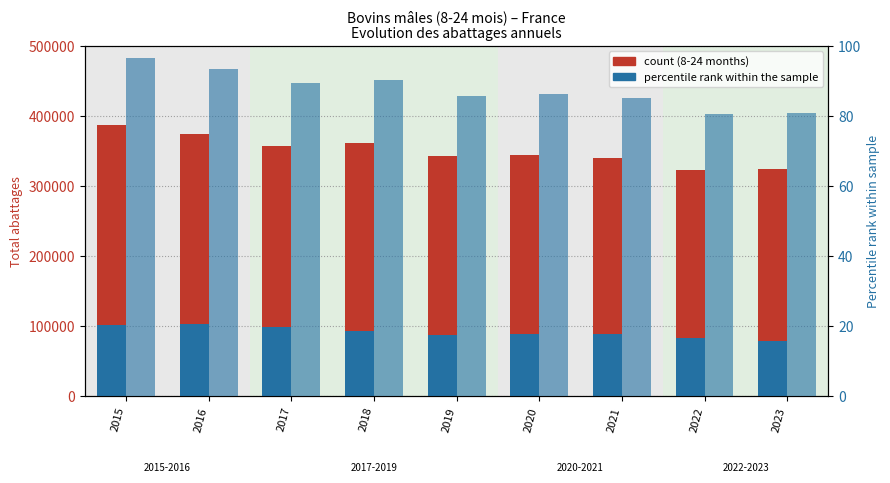

Reading left to right, extract all data points from this chart.

8-24 months (count): 386708.0	373690.0	357260.0	361016.0	342842.0	344727.0	340629.0	322659.0	323837.0
>24 months (count): 101872.0	102680.0	99108.0	93182.0	87615.0	89309.0	89489.0	84022.0	79043.0
percentile rank: 96.7	93.4	89.3	90.3	85.7	86.2	85.2	80.7	81.0